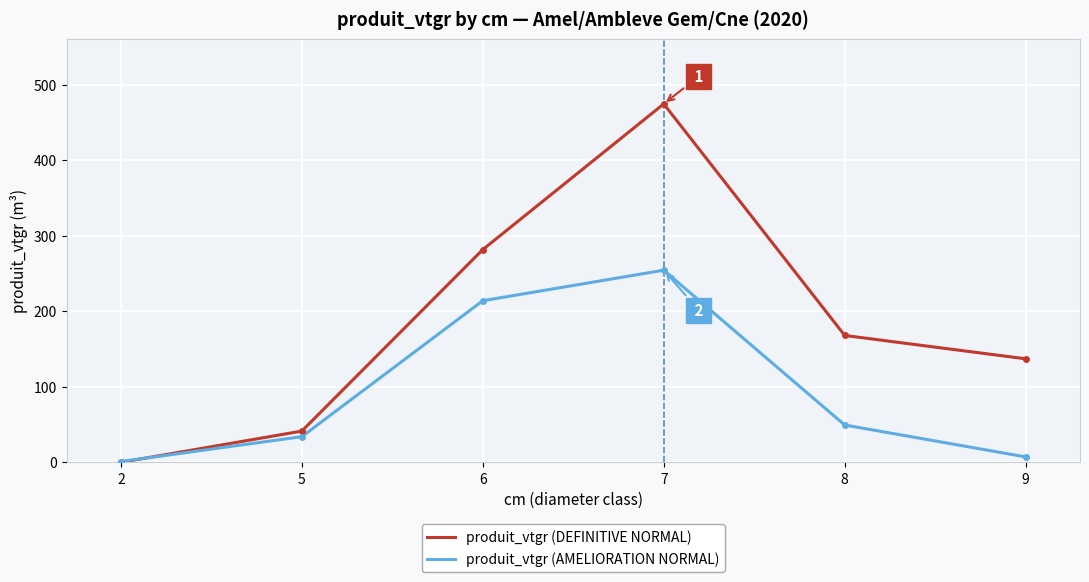

At 6, list the series in order from largest to smallest.

produit_vtgr (DEFINITIVE NORMAL), produit_vtgr (AMELIORATION NORMAL)